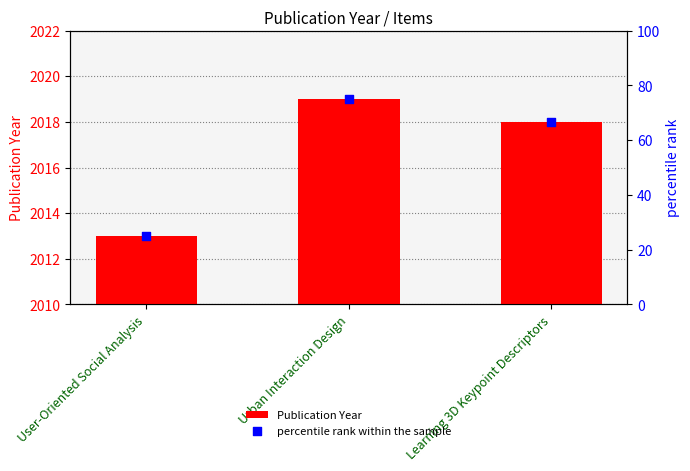

Which series reaches the maximum Y coordinate?

Publication Year